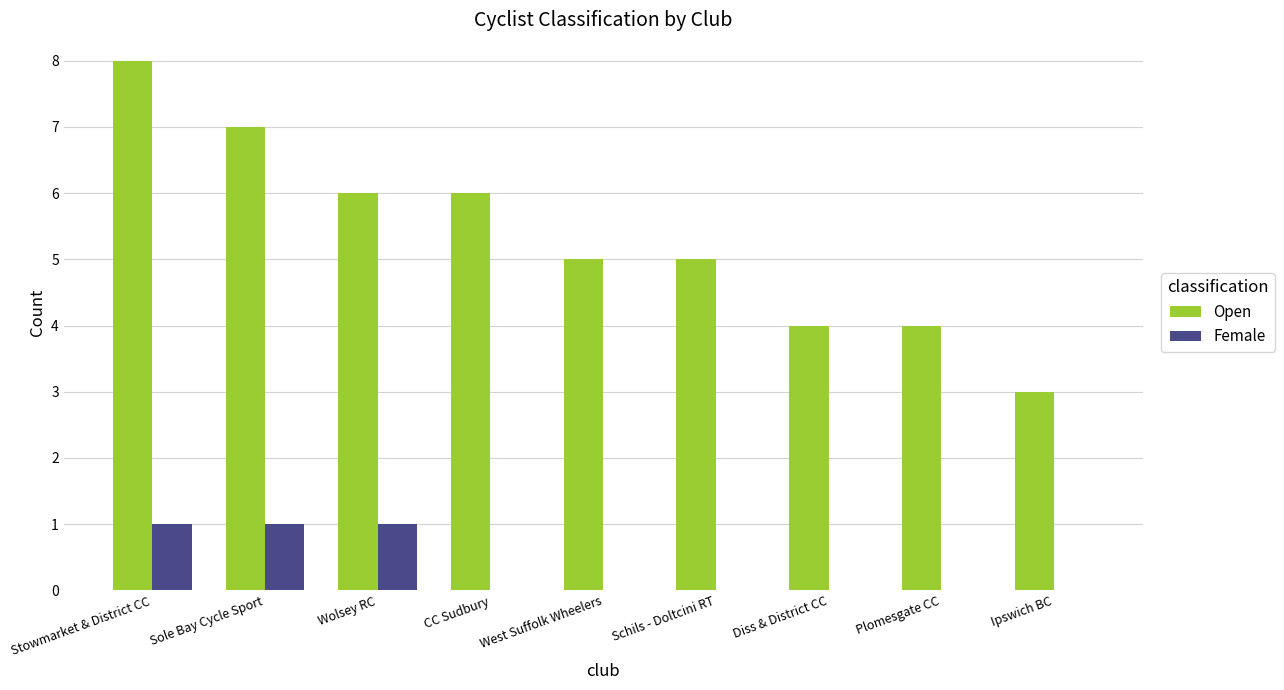

Which series changed the most between Diss & District CC and Ipswich BC?

Open